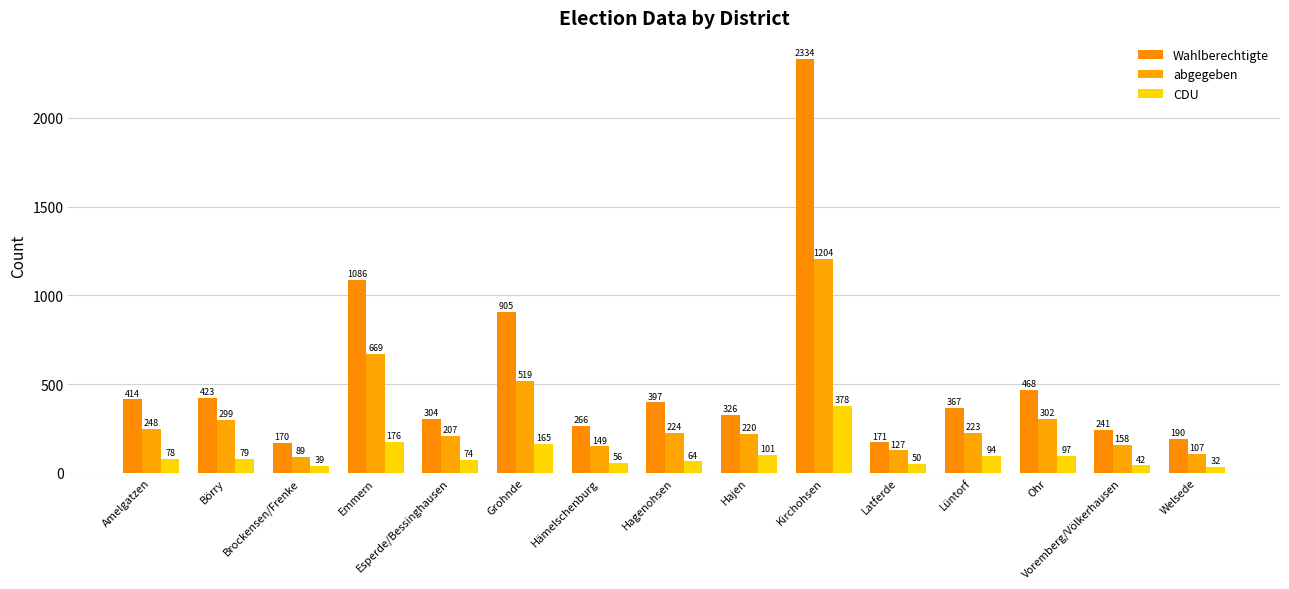

At how many categories does at least one series exceed 1135?

1